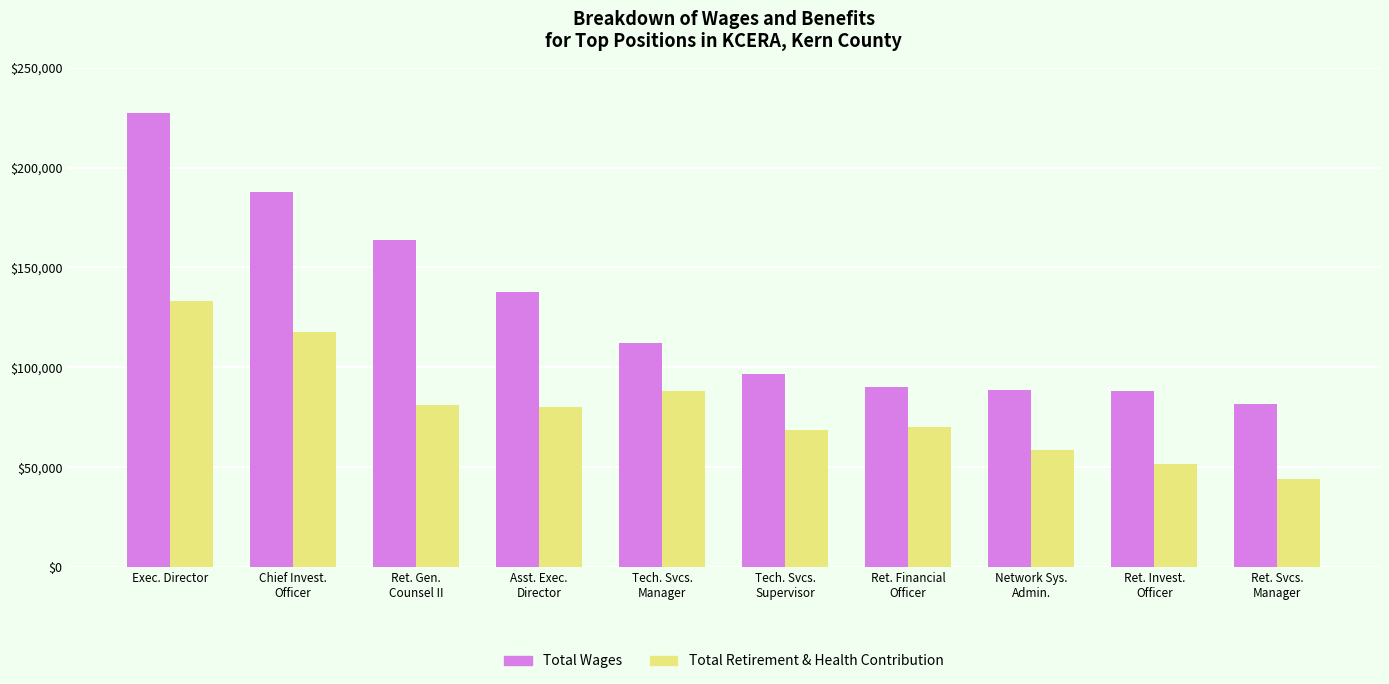

The Total Wages series shows 227239 at Exec. Director. True or false?

True